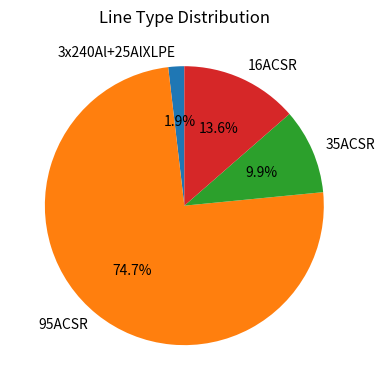

The 95ACSR slice represents 68% of the pie. True or false?

False